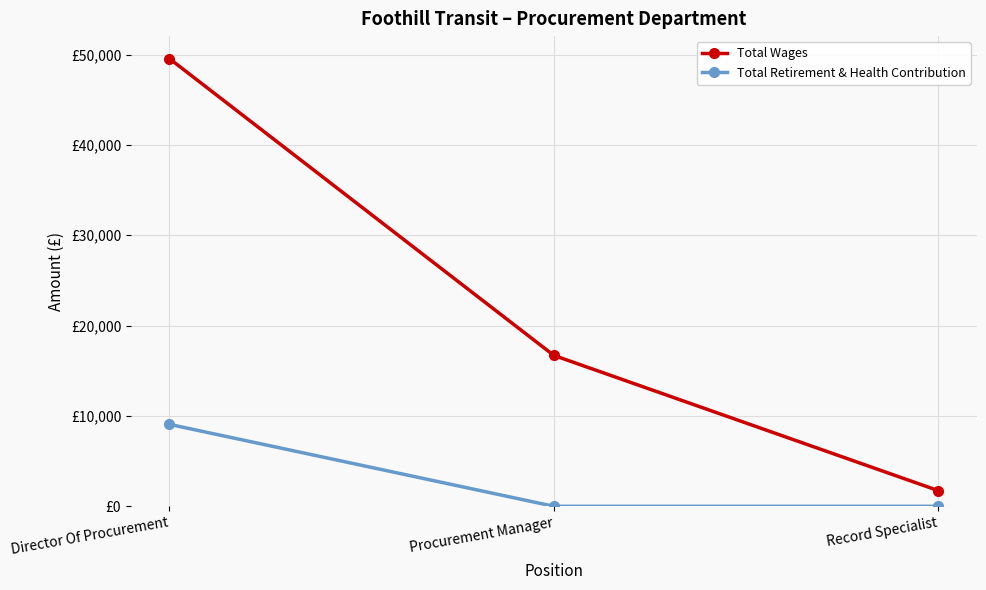

Does the chart have visible grid lines?

Yes